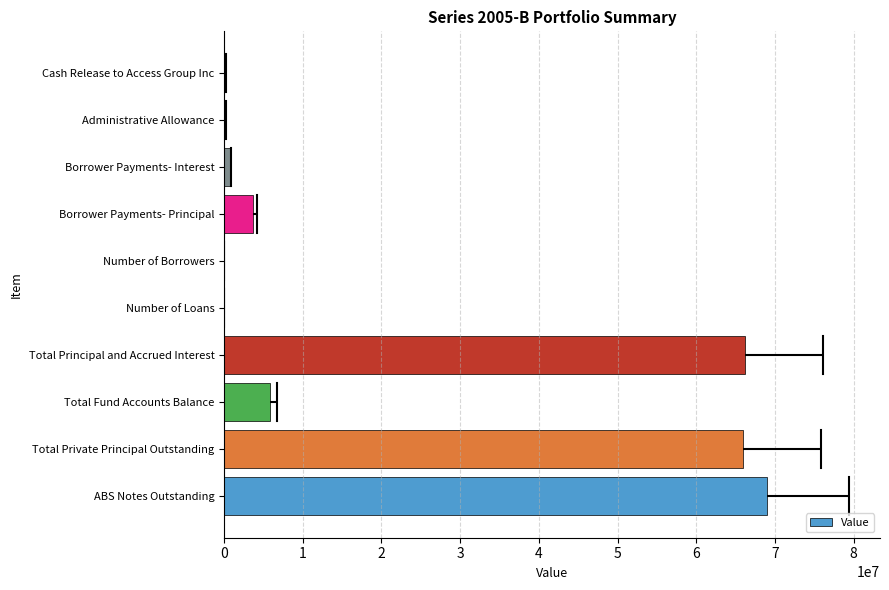

What is the sum of all Value values?

211968524.4